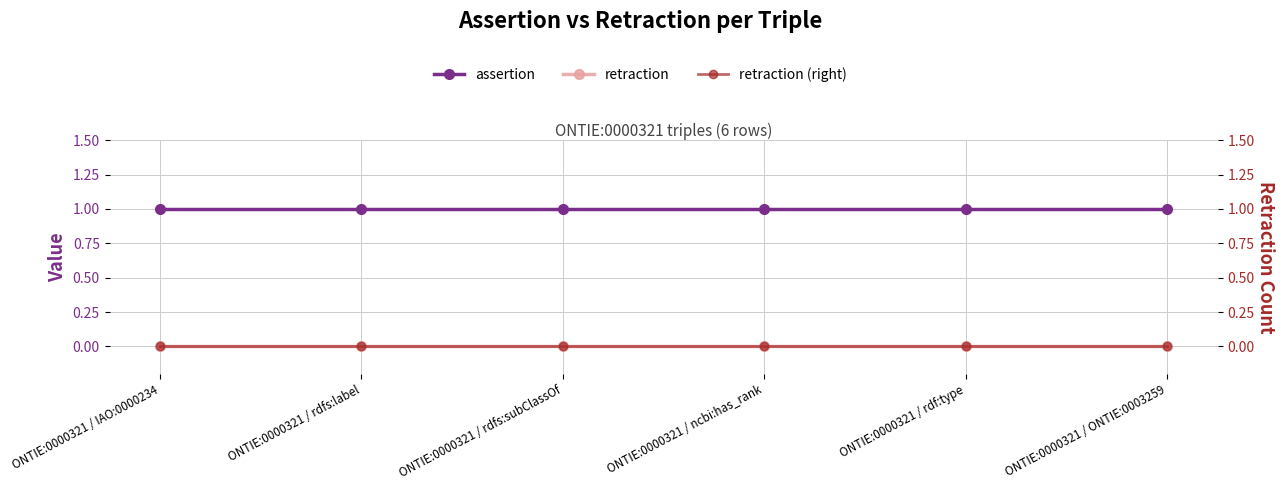

What is the label of the 2nd point from the left?

ONTIE:0000321 / rdfs:label